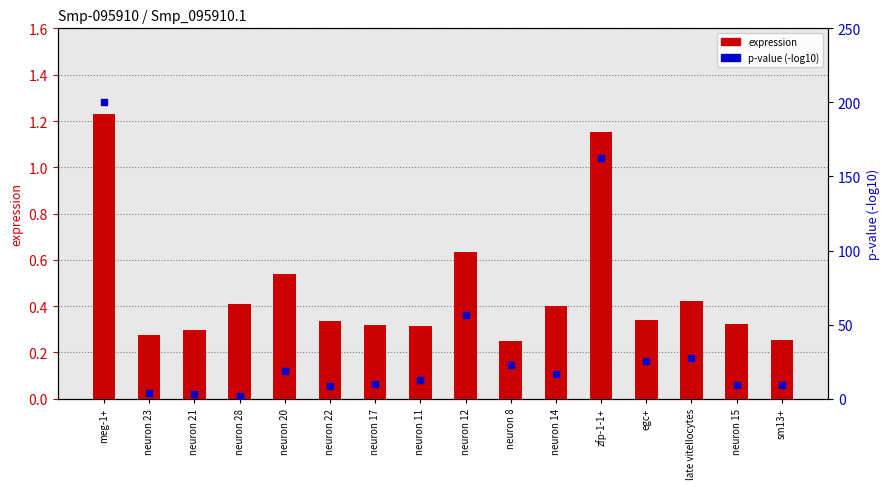

Which series contains the highest Y value?

p-value (-log10)